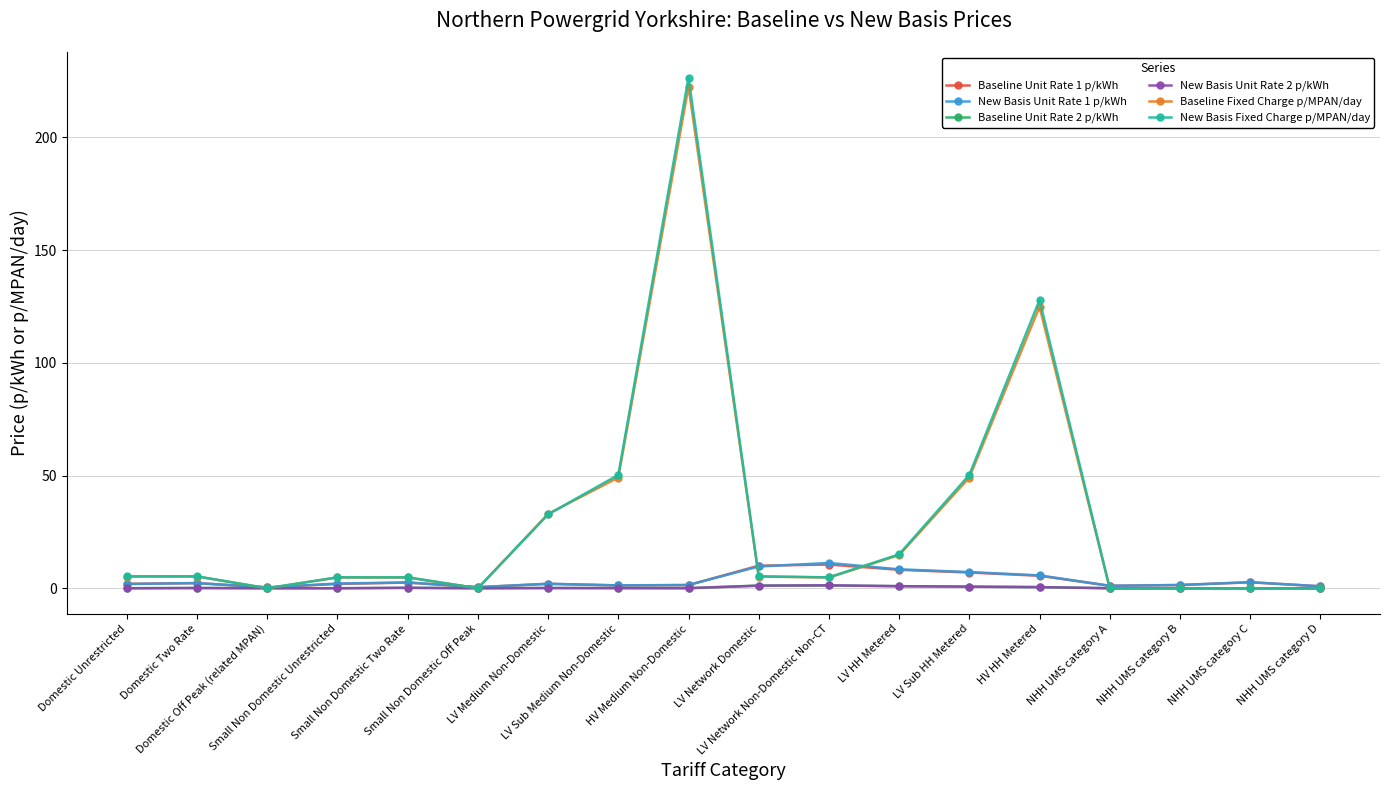

True or false: Baseline Unit Rate 1 p/kWh has a value of 0.5 at Small Non Domestic Off Peak.

True